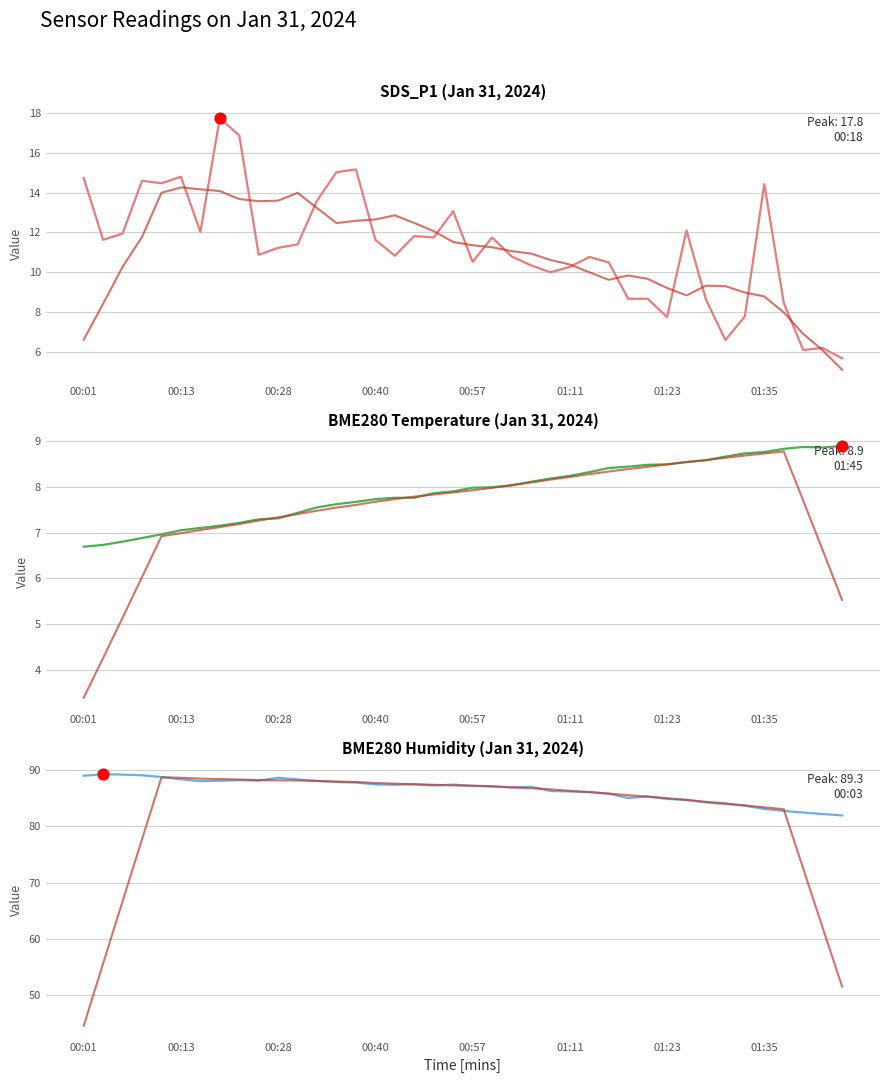

At how many categories does at least one series exceed 54?

40